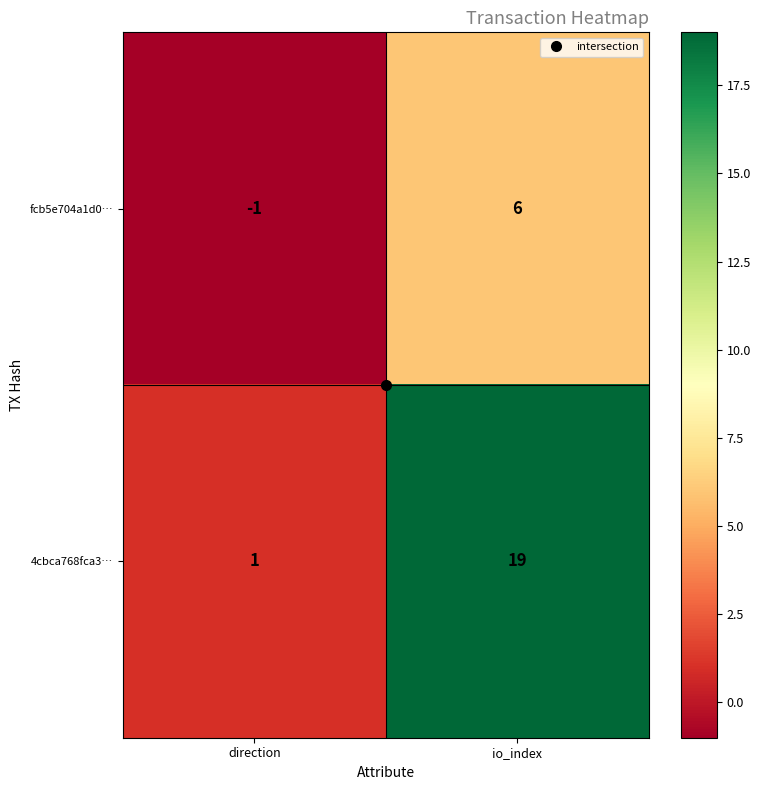

Which series has the largest total across all categories?

4cbca768fca3…